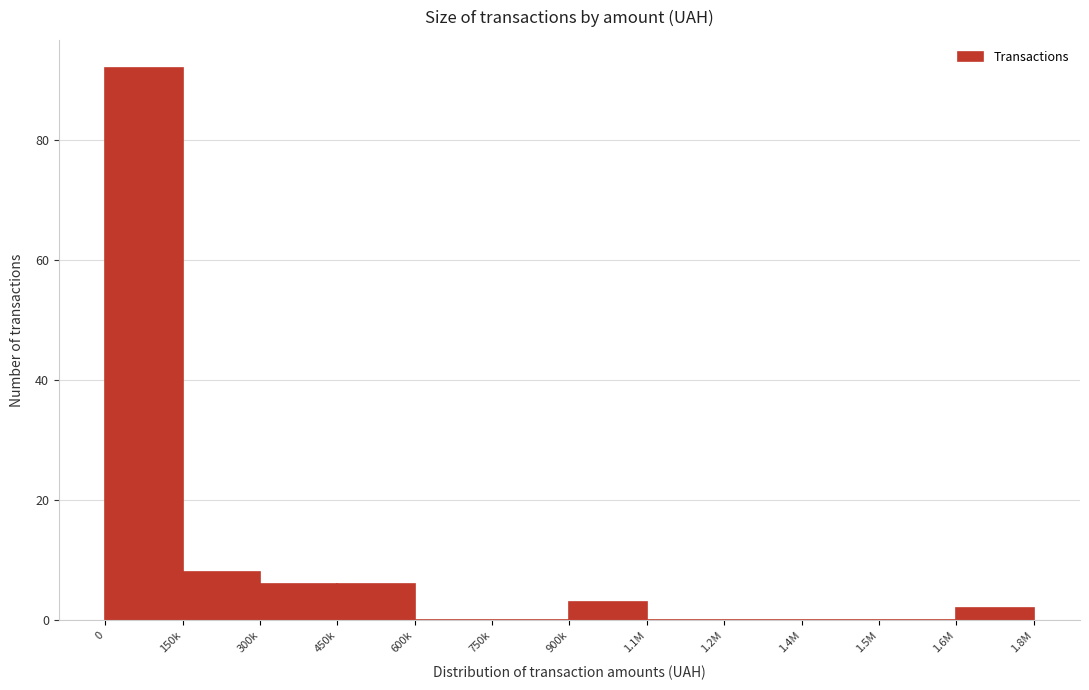

Reading right to left, extract all data points from this chart.

1.6M=2	1.5M=0	1.4M=0	1.2M=0	1.1M=0	900k=3	750k=0	600k=0	450k=6	300k=6	150k=8	0=92